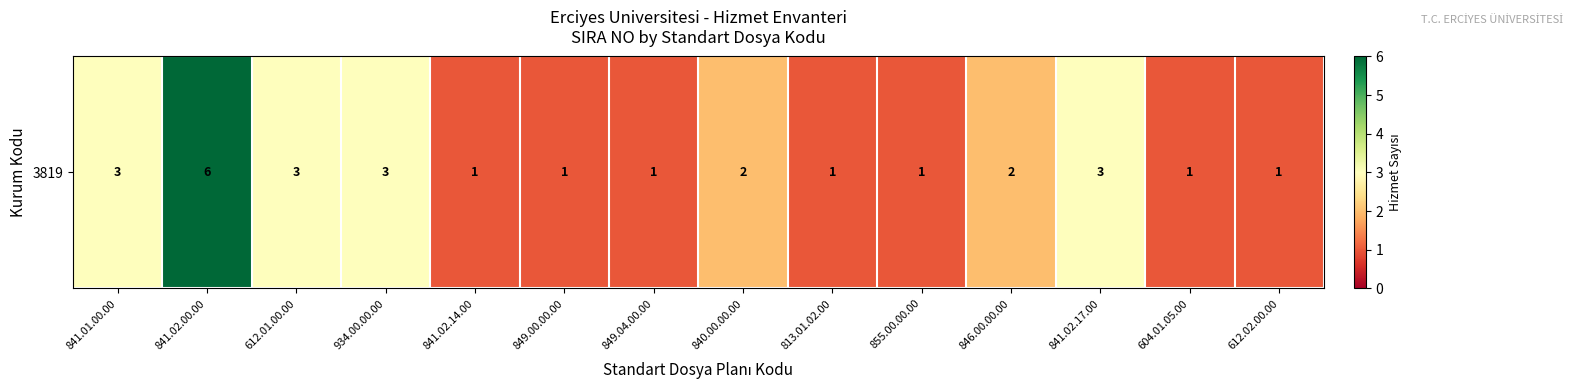

At which category does the chart reach its minimum across all series?

841.02.14.00